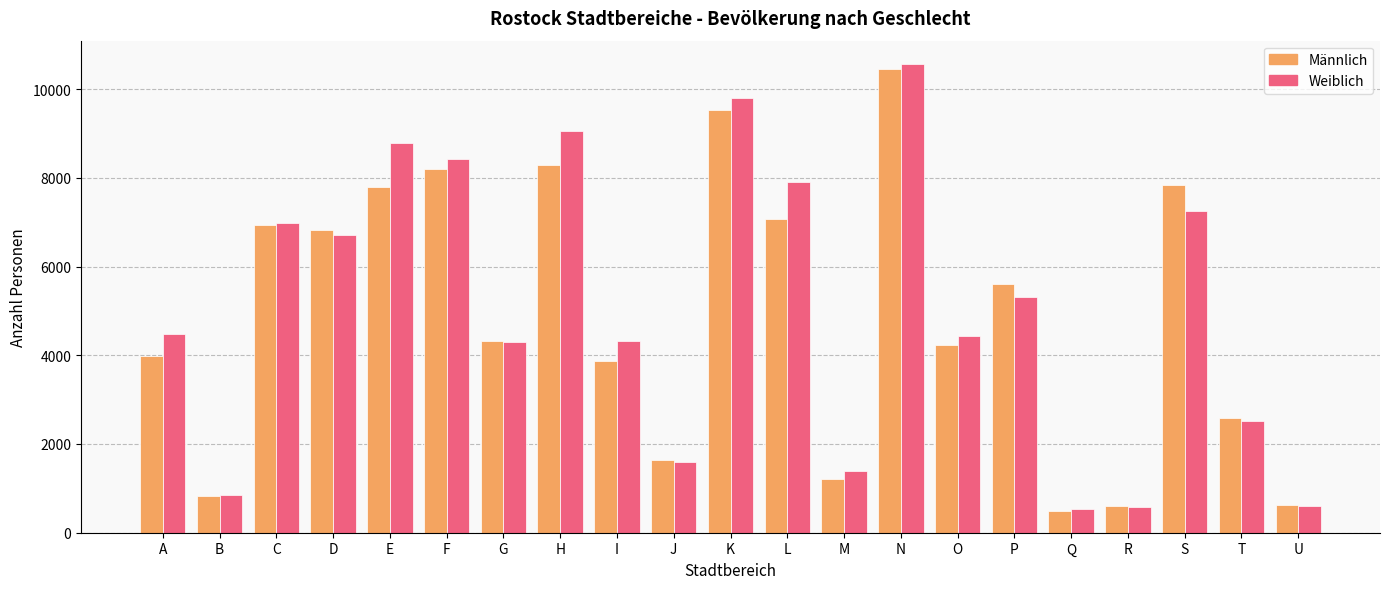

Which label corresponds to the smallest value in the chart?

Q